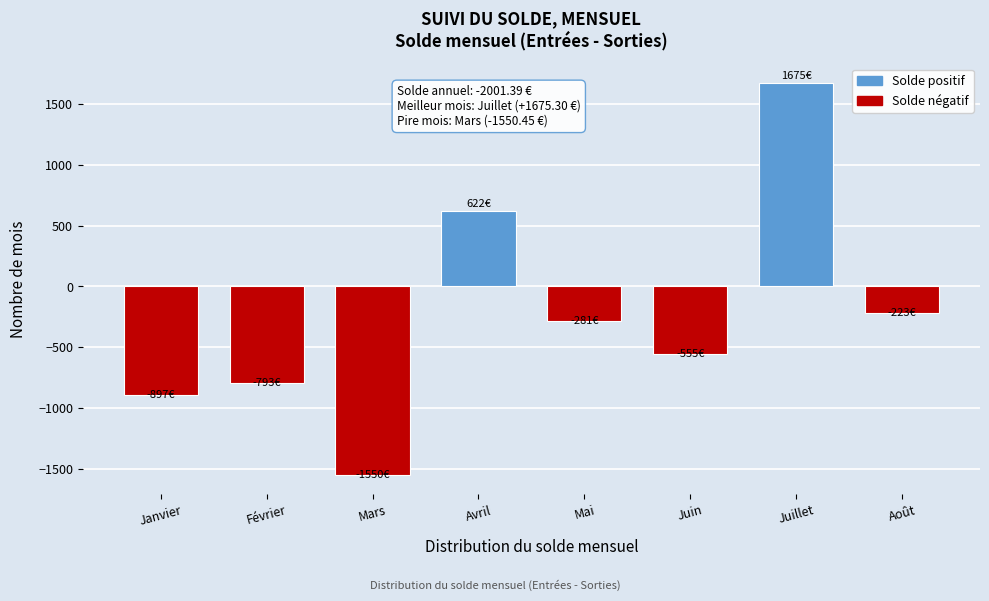

What is the value of the 8th bar from the left?

-222.8